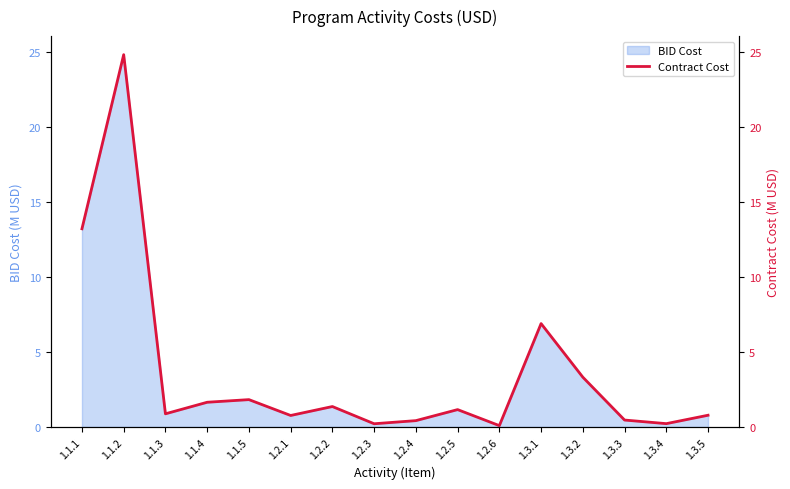

Reading left to right, what are all the values shown in this chart?

13.2	24.8	0.9	1.6	1.8	0.8	1.4	0.2	0.4	1.2	0.1	6.9	3.3	0.5	0.2	0.8